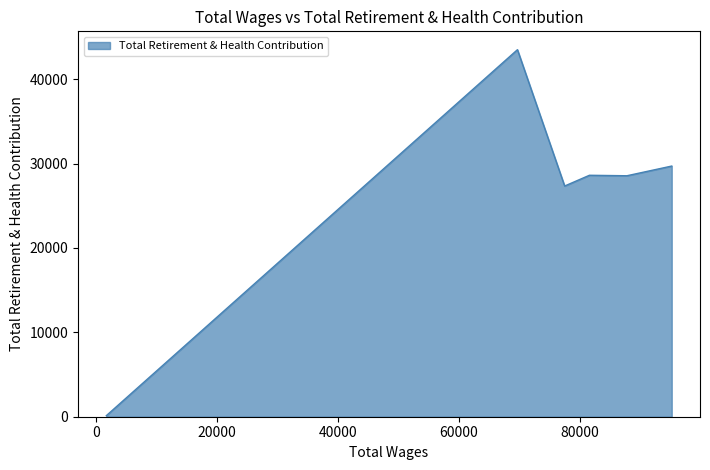

True or false: there are more than 0 points higher than both neighbors.

True